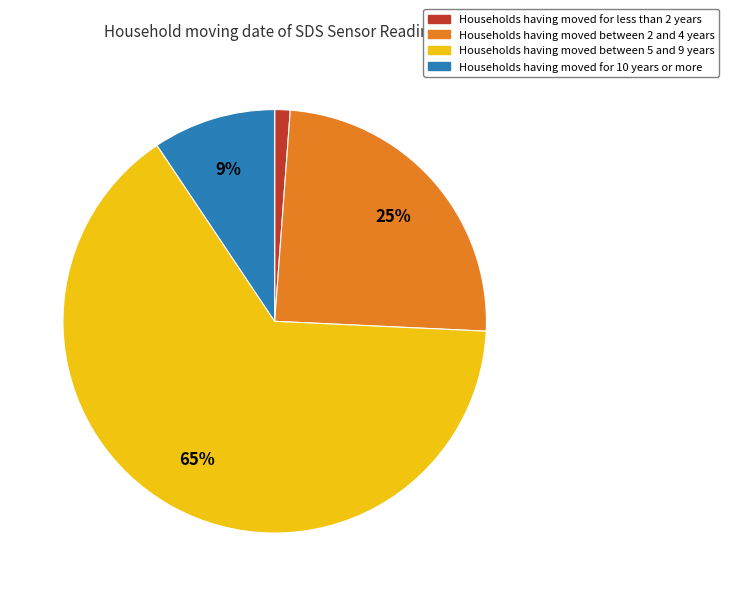

To the nearest percent, what is the difference between the largest and smallest slice percentages?

64%